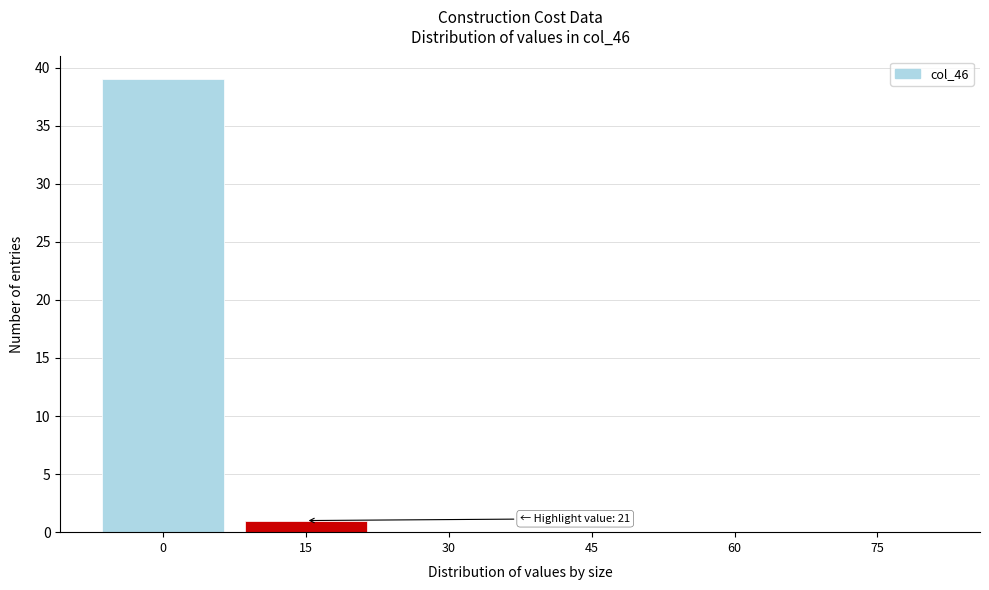

Reading left to right, list all the values displayed in this chart.

0=39	15=1	30=0	45=0	60=0	75=0